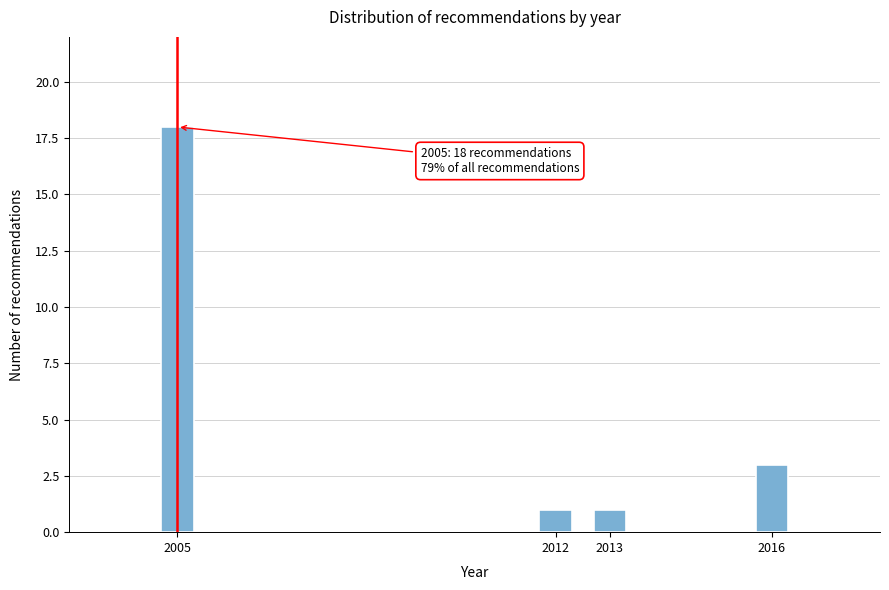

Reading left to right, extract all data points from this chart.

2005=18	2012=1	2013=1	2016=3